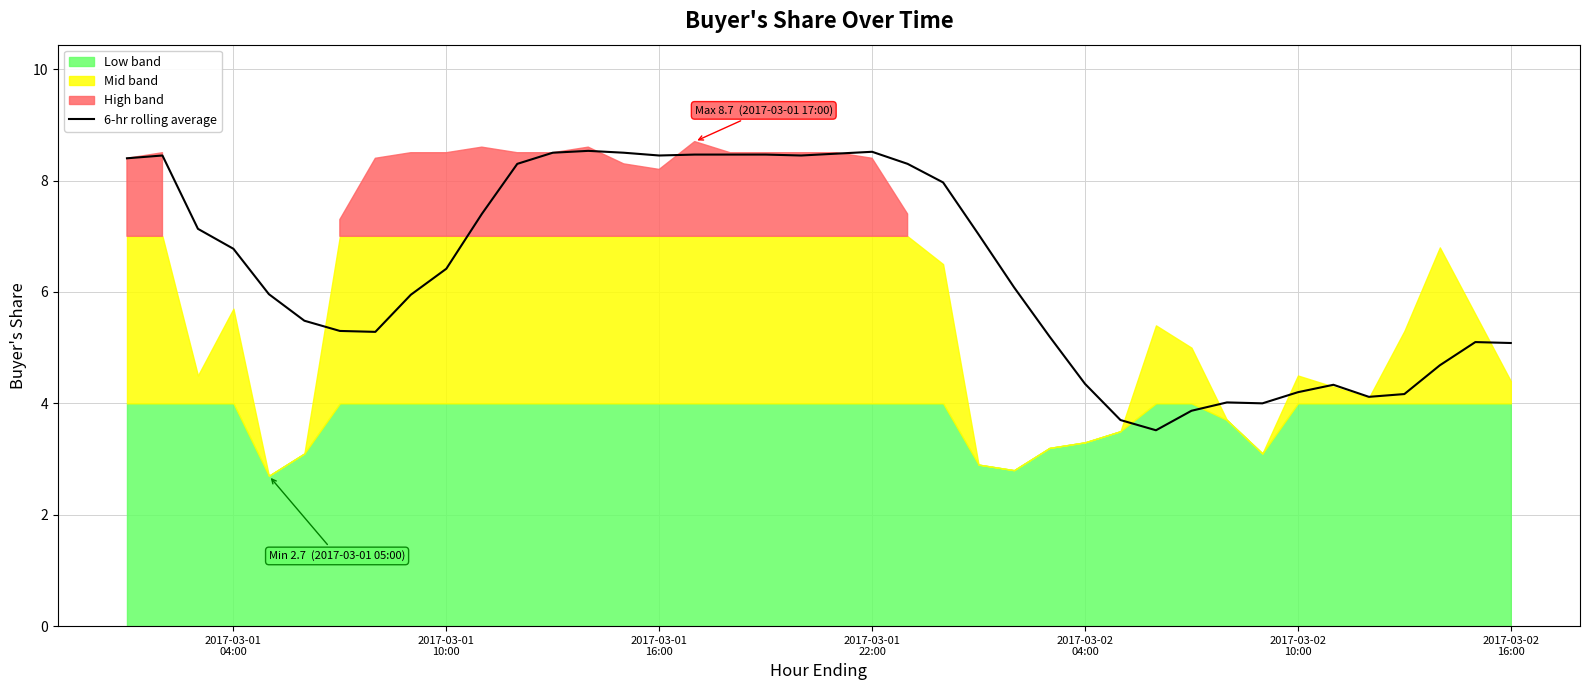

What is the highest value of the 6-hr rolling average series?

8.5